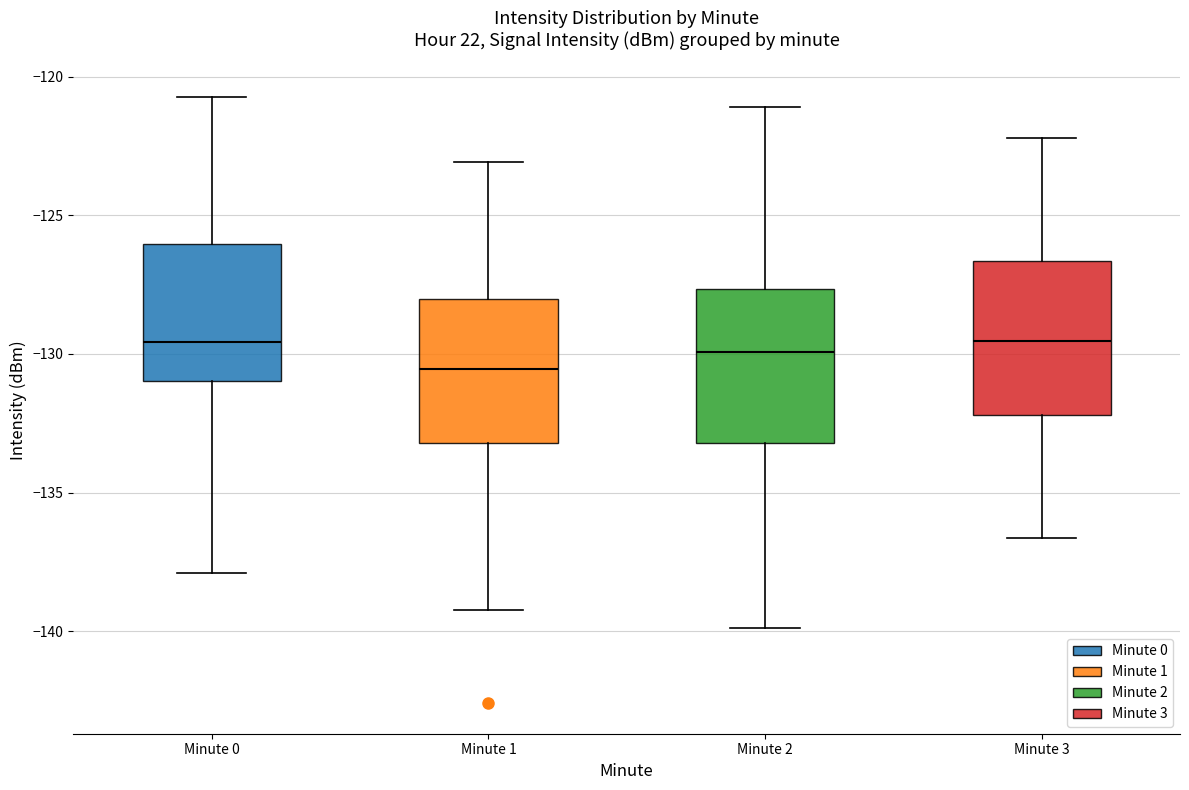

Where is the lower edge of the box for Minute 3 on the y-axis? The values are not printed on the chart, so give them approximately, as read against the axis.

-132.0